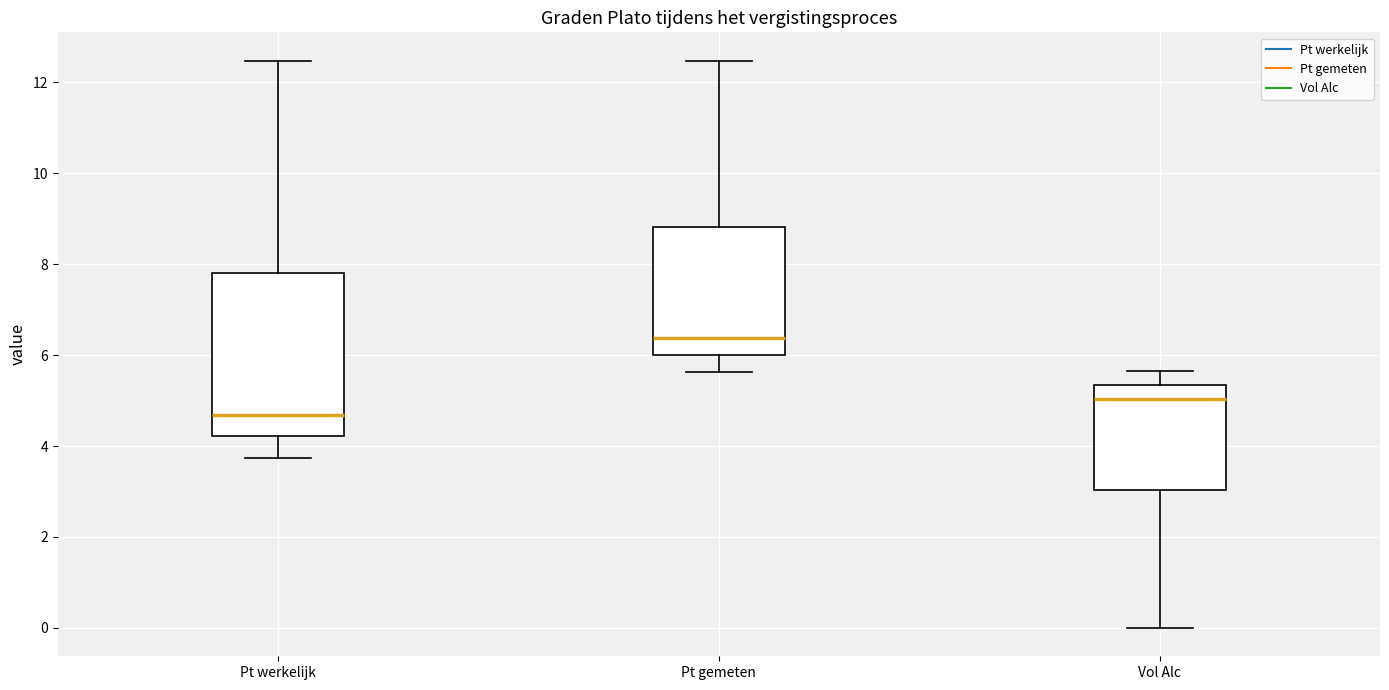

Reading left to right, read every box against the y-axis: the position of its median line, the range the box covers, and the ends of its whiskers. The values are not printed on the chart, so give them approximately, as read against the axis.

Pt werkelijk: median 4.6, box 4.2 to 7.8, whiskers 3.8 to 12.4
Pt gemeten: median 6.4, box 6.0 to 8.8, whiskers 5.6 to 12.4
Vol Alc: median 5.0, box 3.0 to 5.4, whiskers 0.0 to 5.6